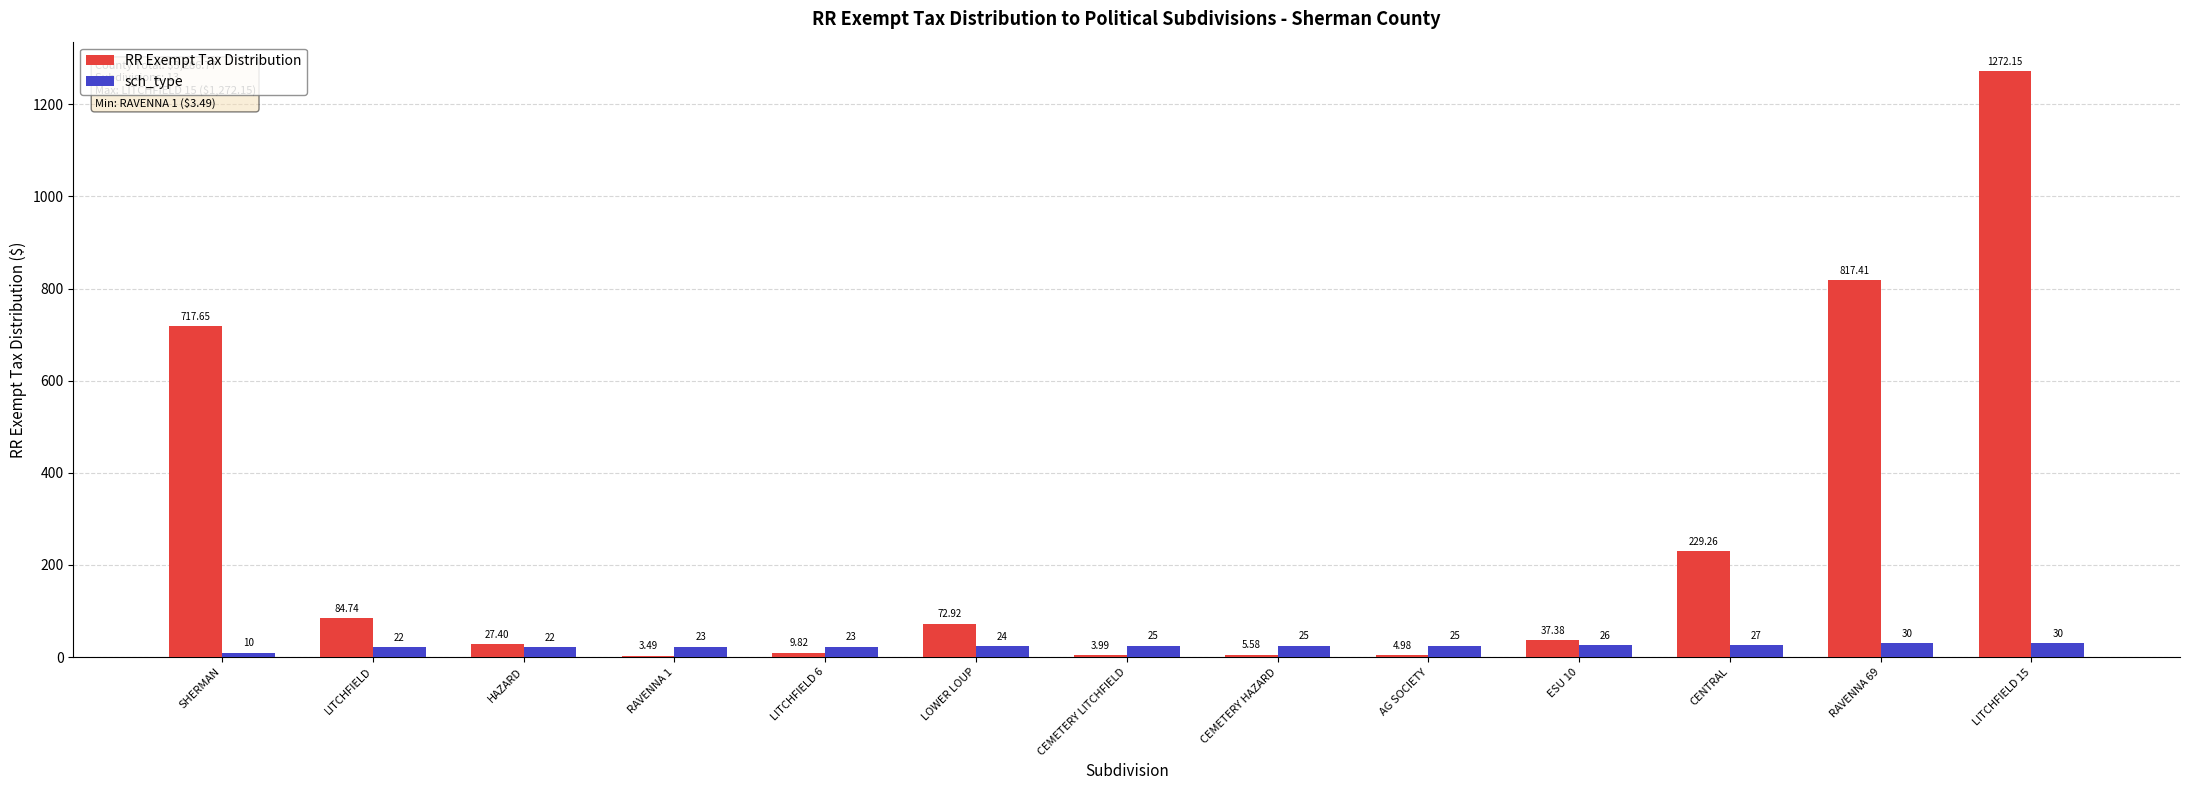

At which category is the sum across all series the highest?

LITCHFIELD 15